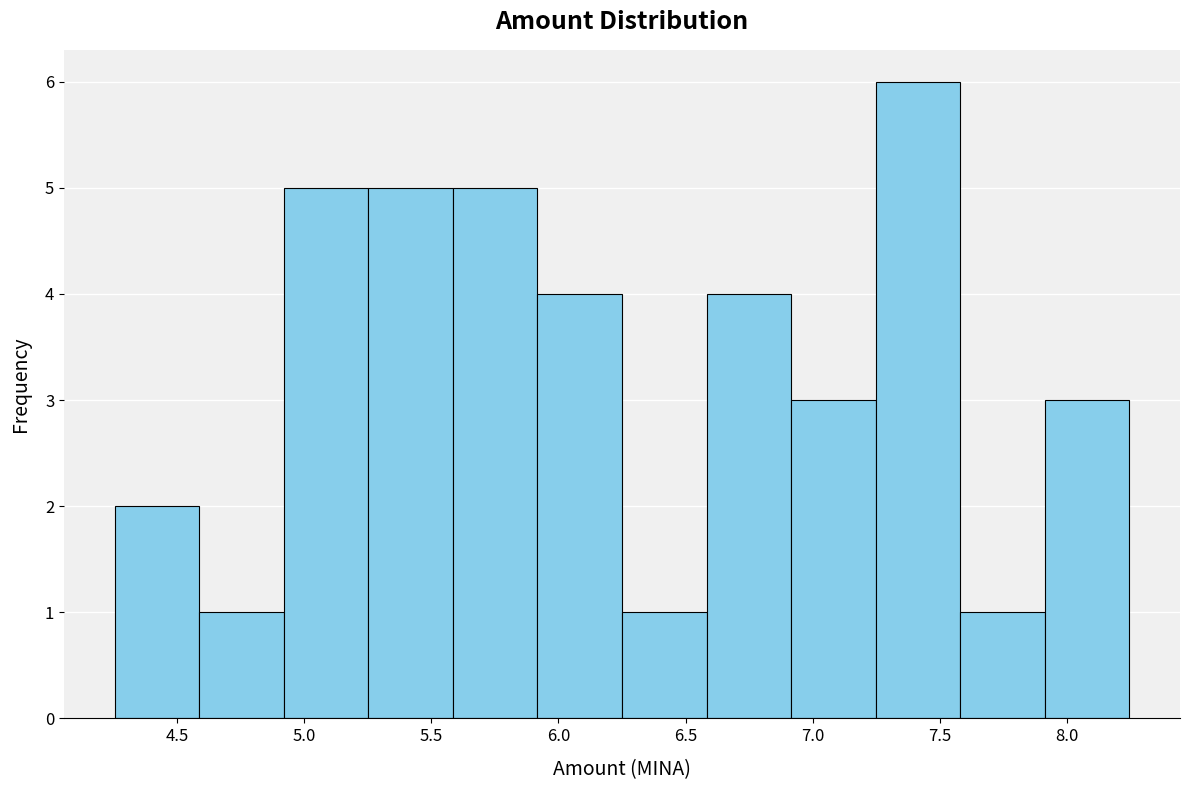

Reading left to right, transcribe this chart: for each bar, give the range it covers on the x-axis and its height. Neither the bar edges nor the heights are printed on the chart, so give them approximately, as read against the axes.

4.25 to 4.60: 2
4.60 to 4.90: 1
4.90 to 5.25: 5
5.25 to 5.60: 5
5.60 to 5.90: 5
5.90 to 6.25: 4
6.25 to 6.60: 1
6.60 to 6.90: 4
6.90 to 7.25: 3
7.25 to 7.60: 6
7.60 to 7.90: 1
7.90 to 8.25: 3